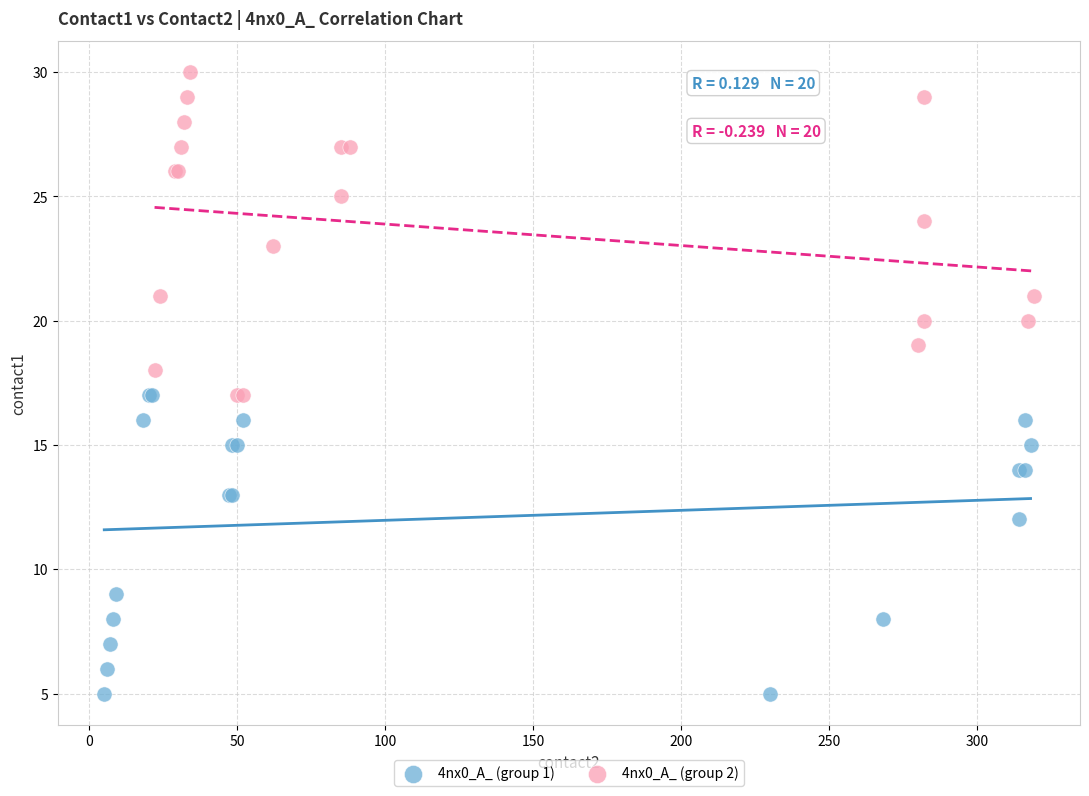

Which series contains the lowest Y value?

4nx0_A_ (group 1)